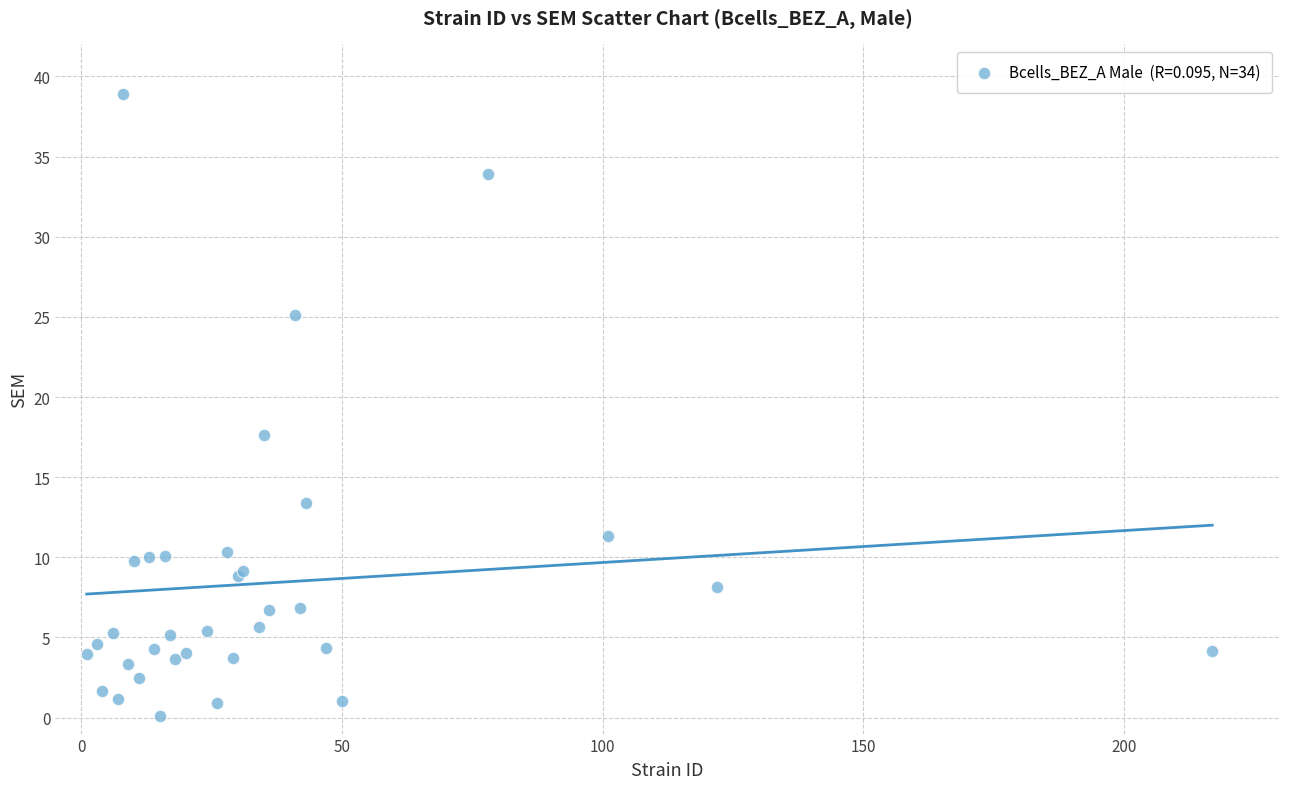

What Y value in the scatter plot is closest to 19?

17.6